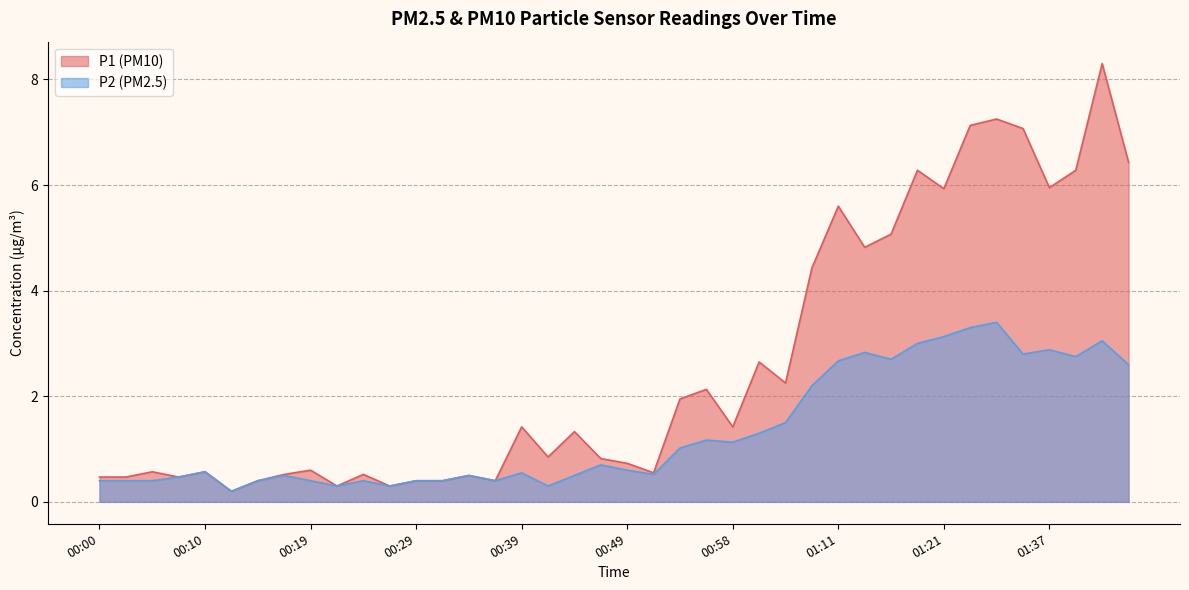

At which label is P2 closest to 1?

00:53